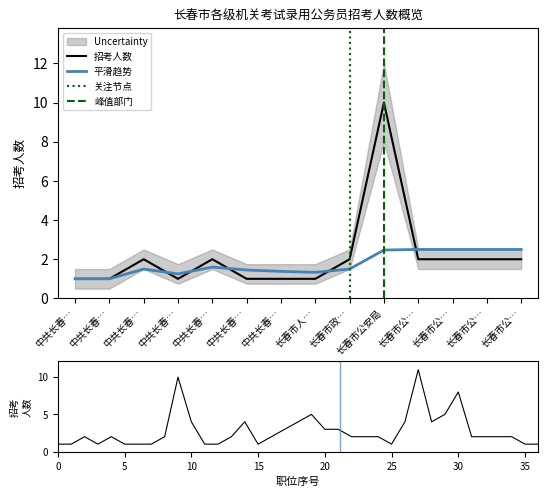

True or false: 招考人数(累计) has a value of 1.0 at 中共长春….

True